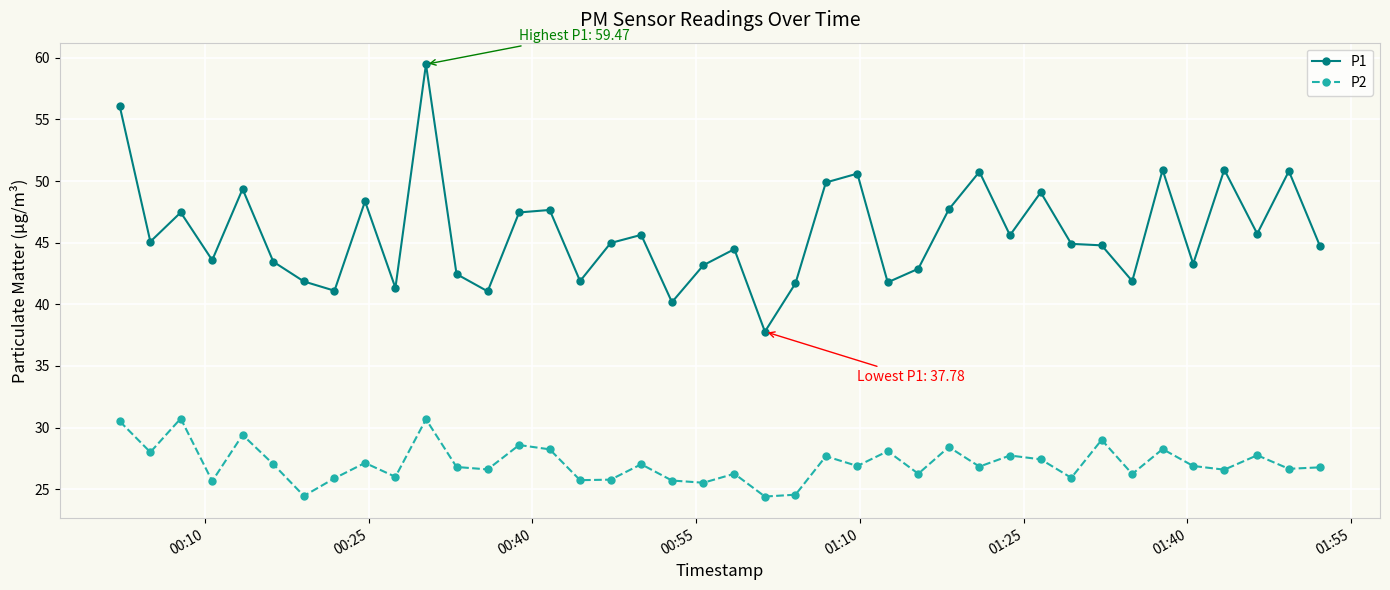

True or false: P1 has more than 1 interior local peaks.

True